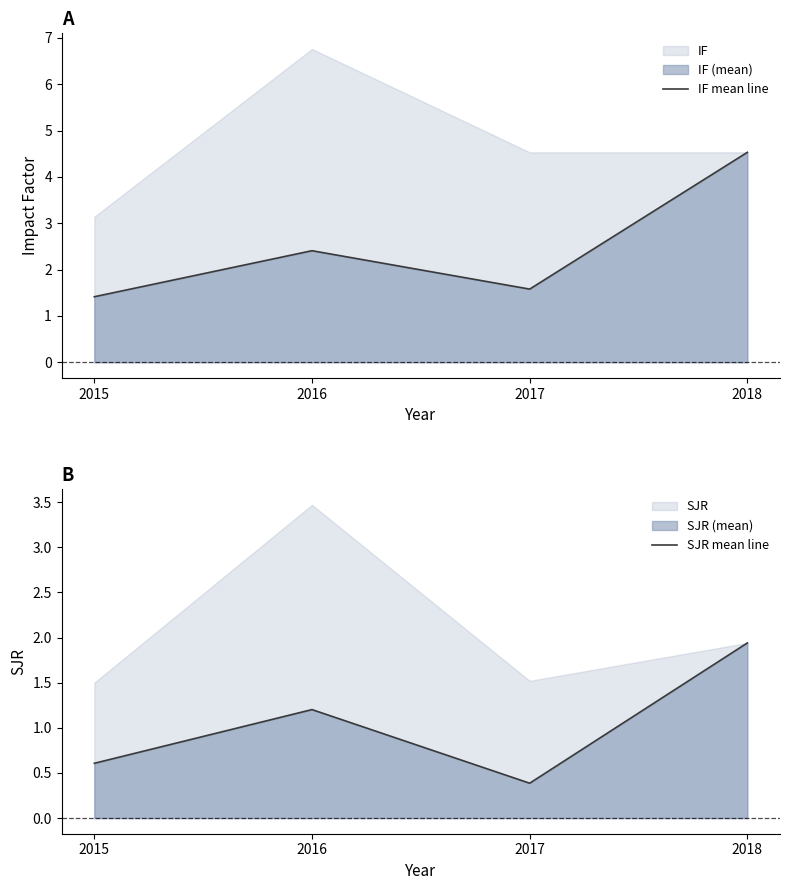

Between 2016 and 2018, which series saw the biggest shift?

IF mean line